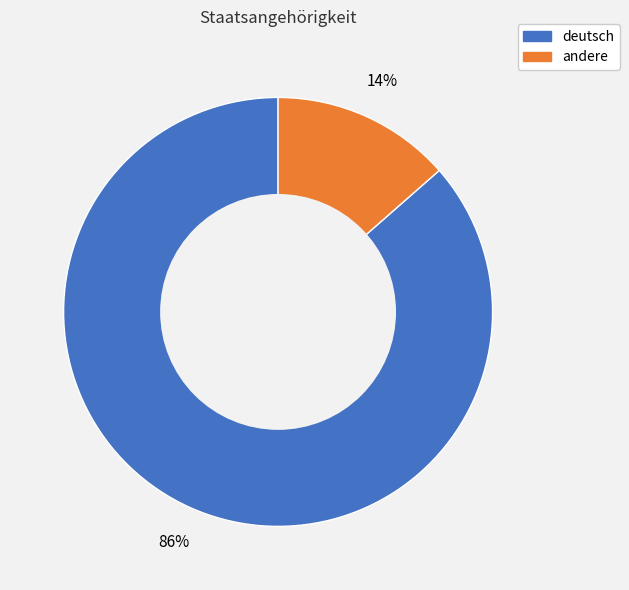

How many segments does this pie chart have?

2